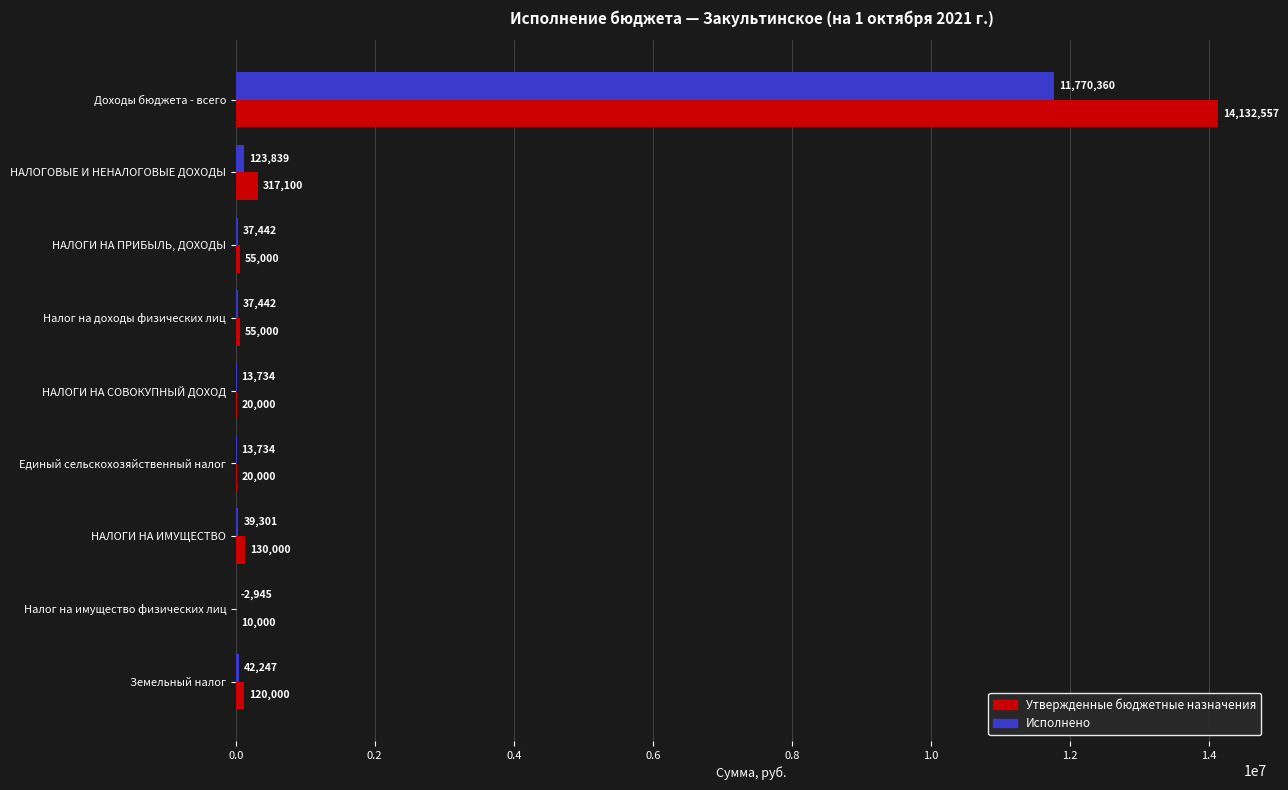

What is the maximum value for Утвержденные бюджетные назначения?

14132557.0